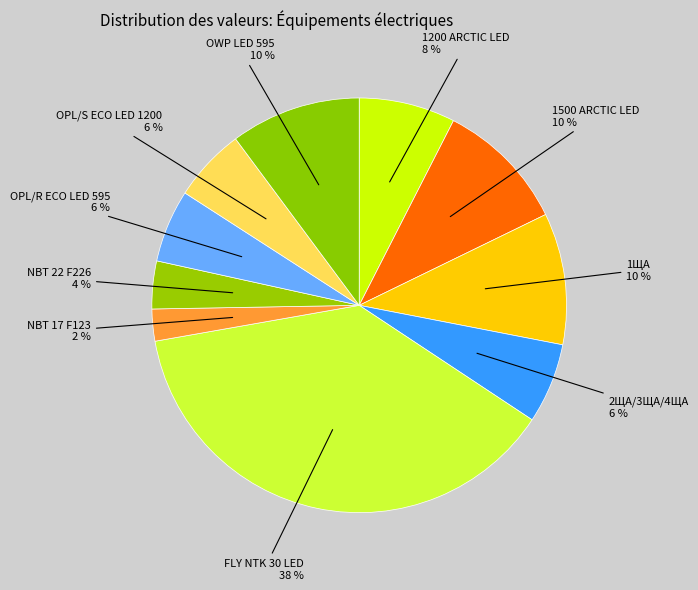

To the nearest percent, what percentage of the pie is FLY NTK 30 LED?

38%